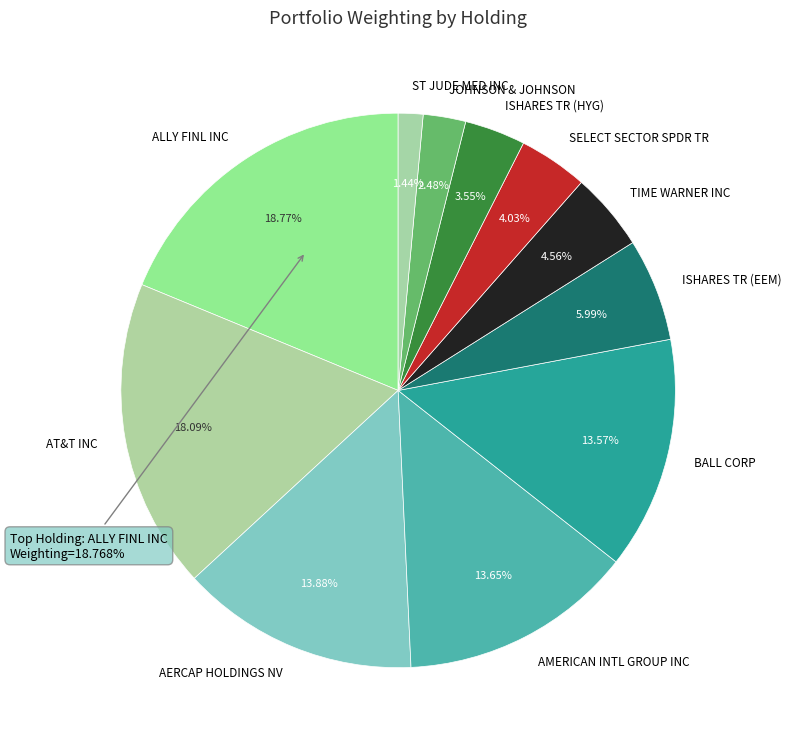

What is the change in value from ALLY FINL INC to ISHARES TR (EEM)?

-12.8